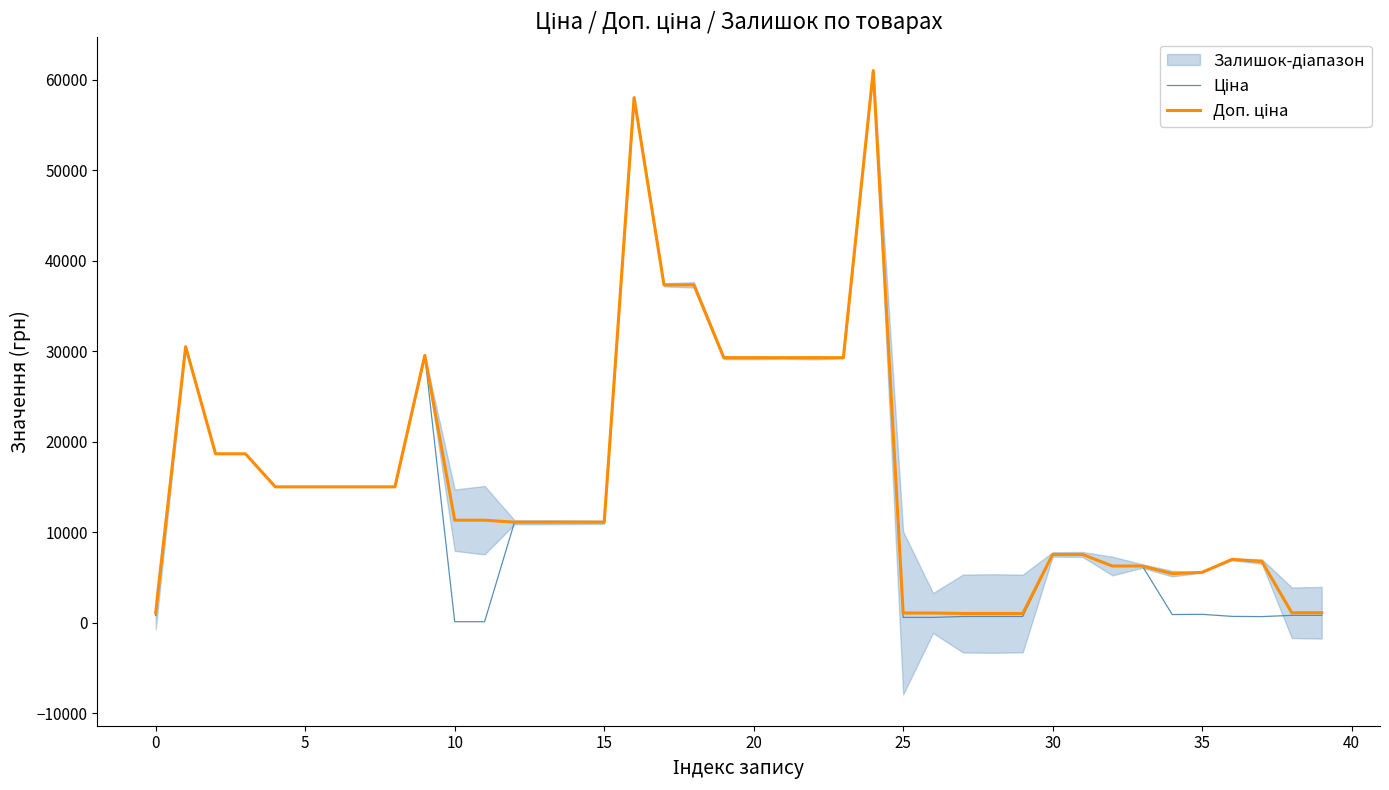

Reading right to left, extract all data points from this chart.

Ціна: 813.0	813.0	676.4	700.4	928.3	904.3	6266.7	6266.7	7545.9	7545.9	689.1	689.1	689.1	586.0	586.0	61024.7	29294.9	29294.9	29294.9	29294.9	29294.9	37343.0	37343.0	58037.0	11113.6	11113.6	11113.6	11113.6	113.3	113.3	29548.9	15019.2	15019.2	15019.2	15019.2	15019.2	18671.5	18671.5	30512.3	813.0
Доп. ціна: 1101.8	1101.8	6764.4	7004.3	5569.9	5425.9	6266.7	6266.7	7545.9	7545.9	1017.8	1017.8	1017.8	1074.5	1074.5	61024.7	29294.9	29294.9	29294.9	29294.9	29294.9	37343.0	37343.0	58037.0	11113.6	11113.6	11113.6	11113.6	11334.0	11334.0	29548.9	15019.2	15019.2	15019.2	15019.2	15019.2	18671.5	18671.5	30512.3	1101.8